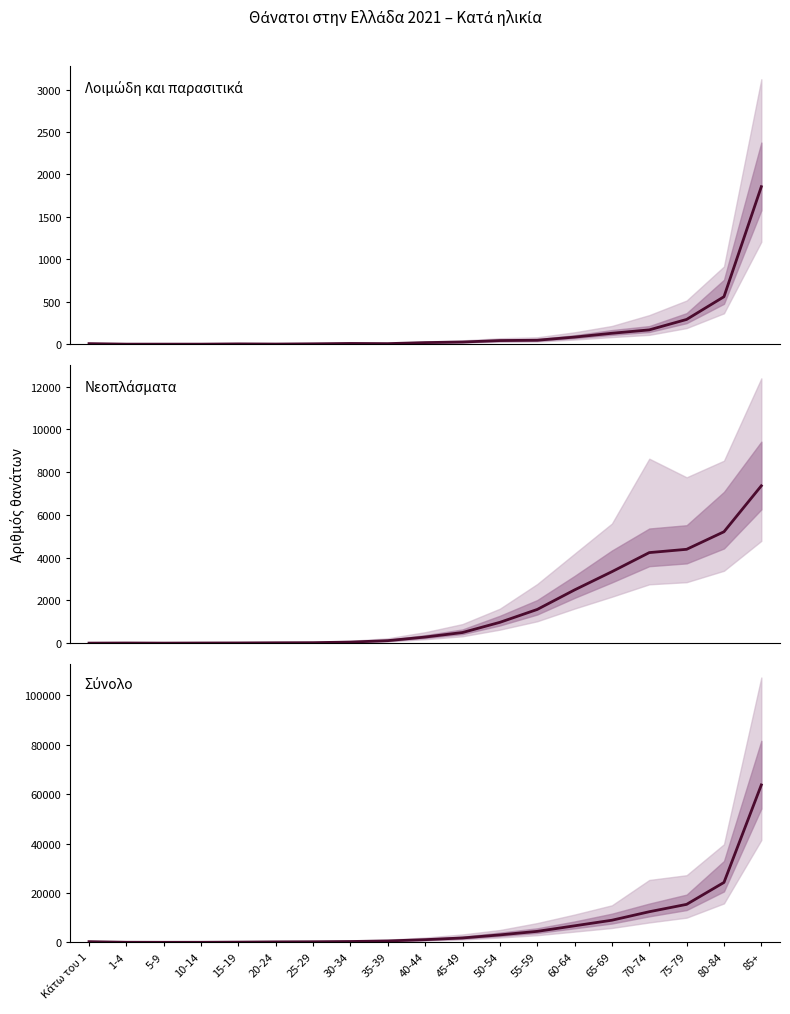

How many values in the Λοιμώδη και παρασιτικά series exceed 18?

9